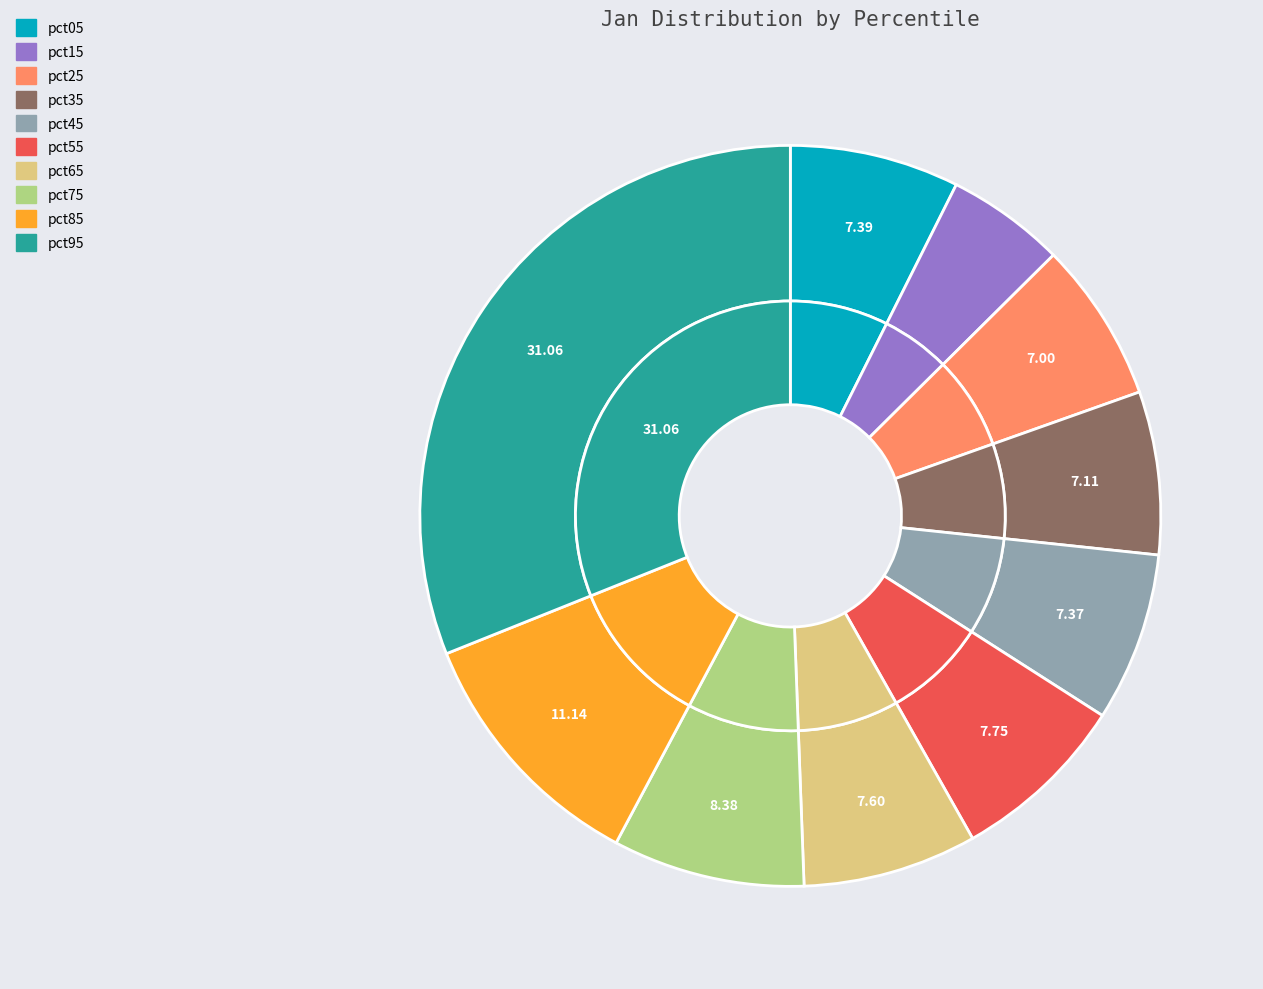

To the nearest percent, what percentage of the pie is pct35?

7%